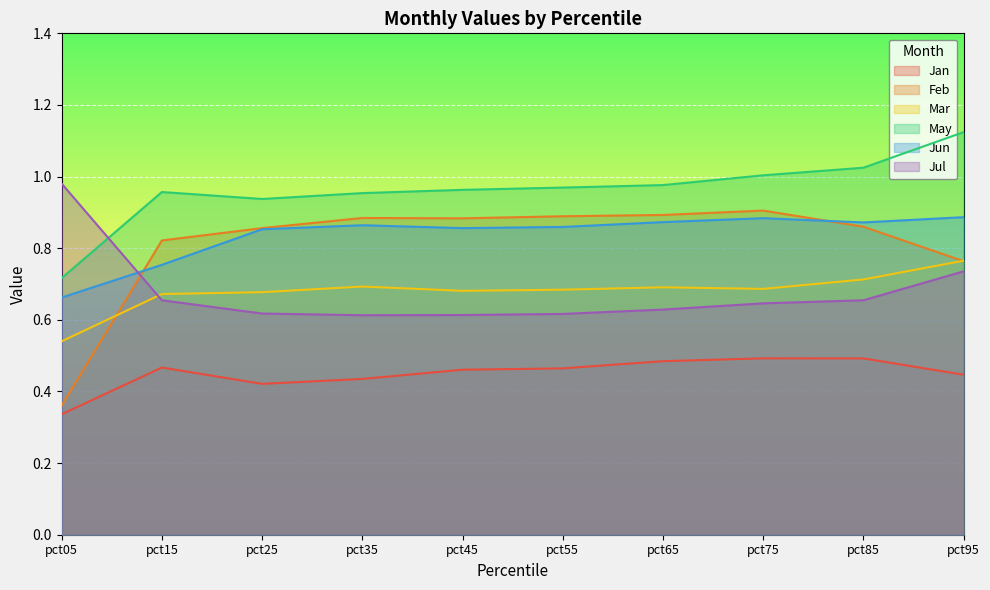

In Jul, how many points are lower than both neighbors (excluding endpoints)?

1